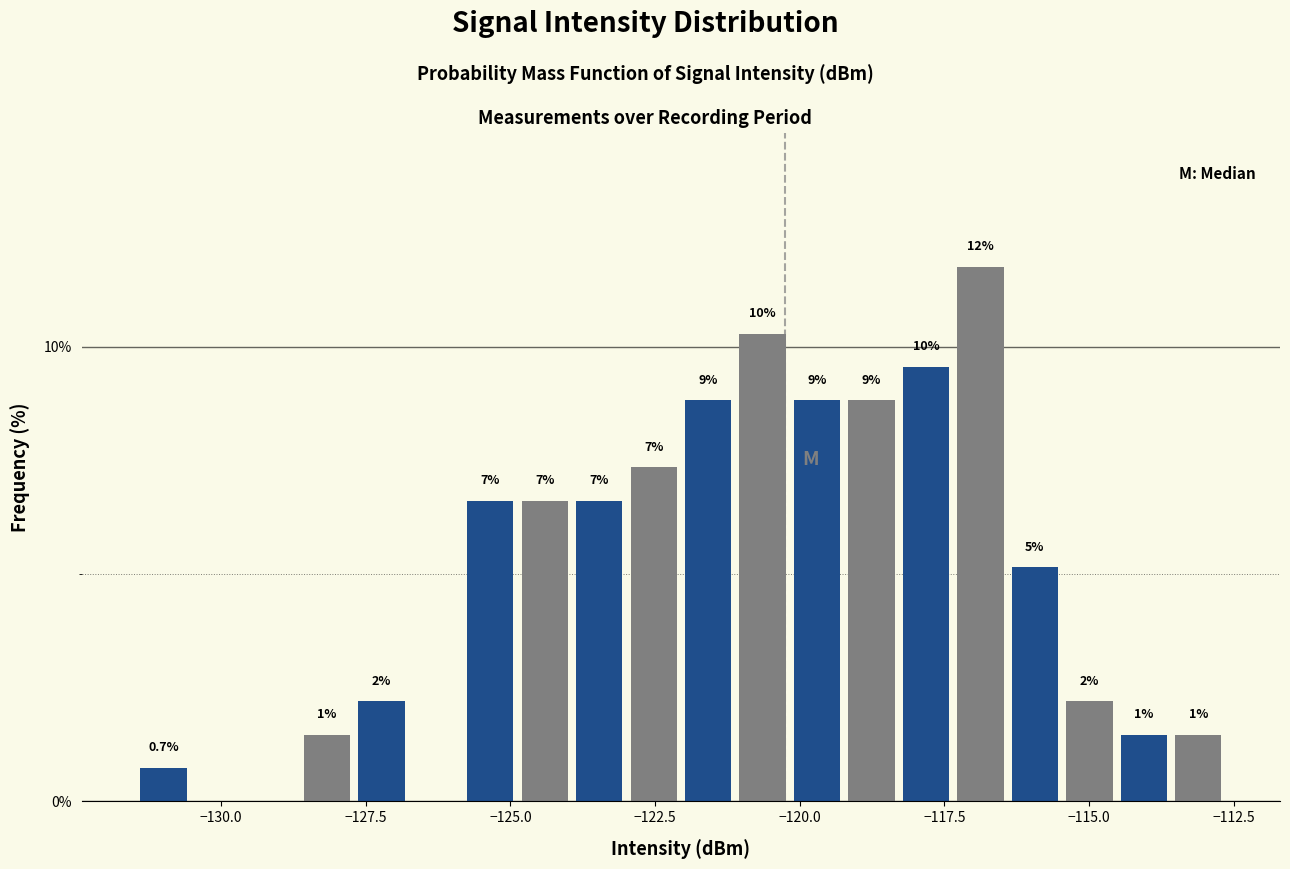

Read against the x-axis, roughly where is the centre of the tallest bar?

-117.0